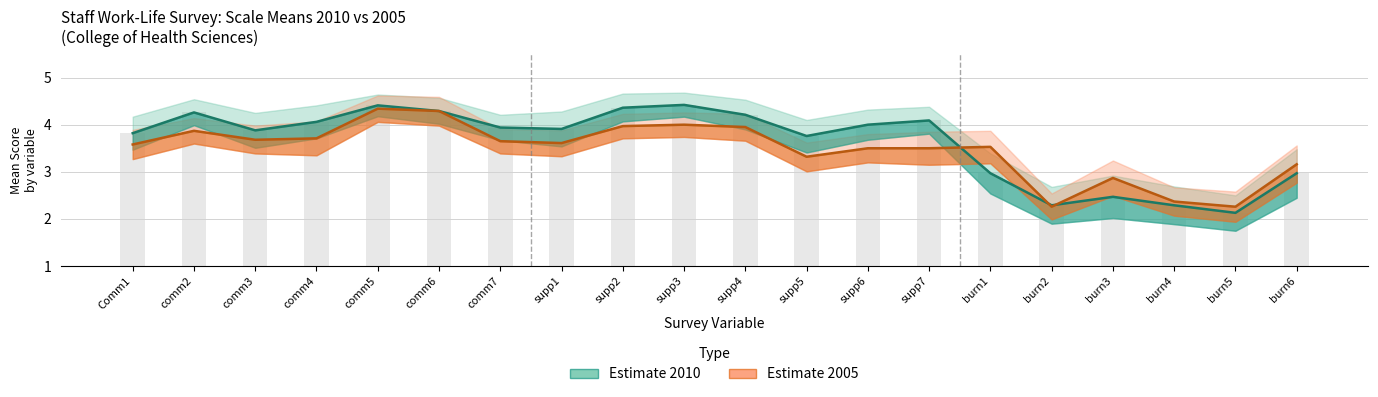

Which series has the largest total across all categories?

Mean_2010